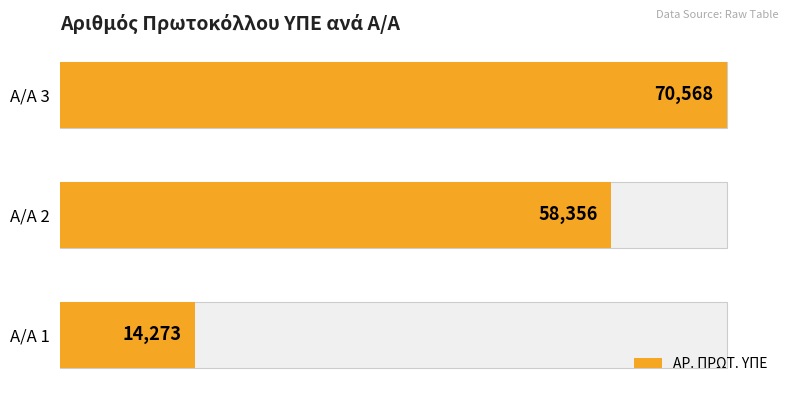

What is the change in value from 0 to 20000?

+56295